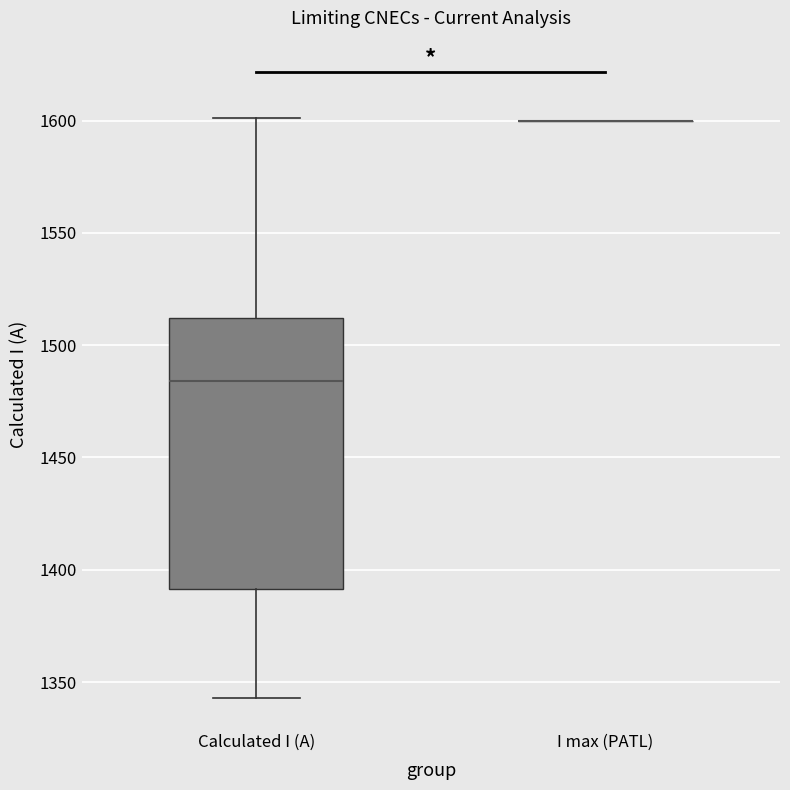

Reading left to right, transcribe this box plot: for each box, give where its median line is, the range the box spans, and where its two whiskers end, as read against the y-axis. The values are not printed on the chart, so give them approximately, as read against the axis.

Calculated I (A): median 1485, box 1390 to 1510, whiskers 1345 to 1600
I max (PATL): box collapsed to a line at 1600, whiskers 1600 to 1600